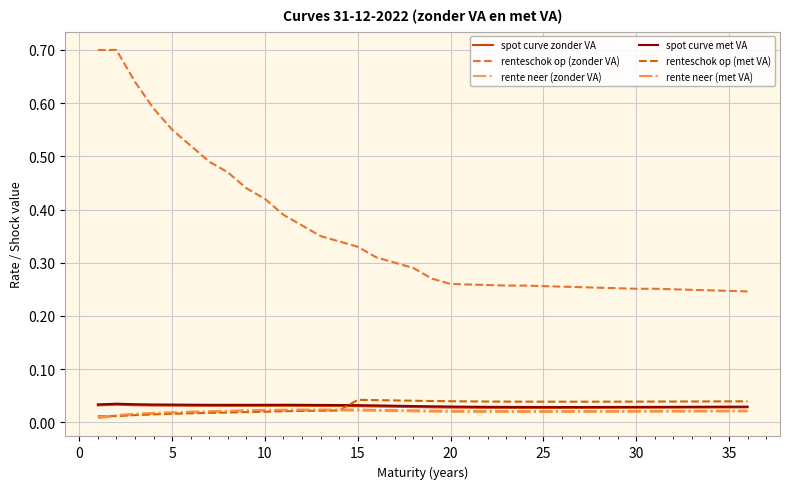

How many rente neer (zonder VA) values are between 0 and 1?

36